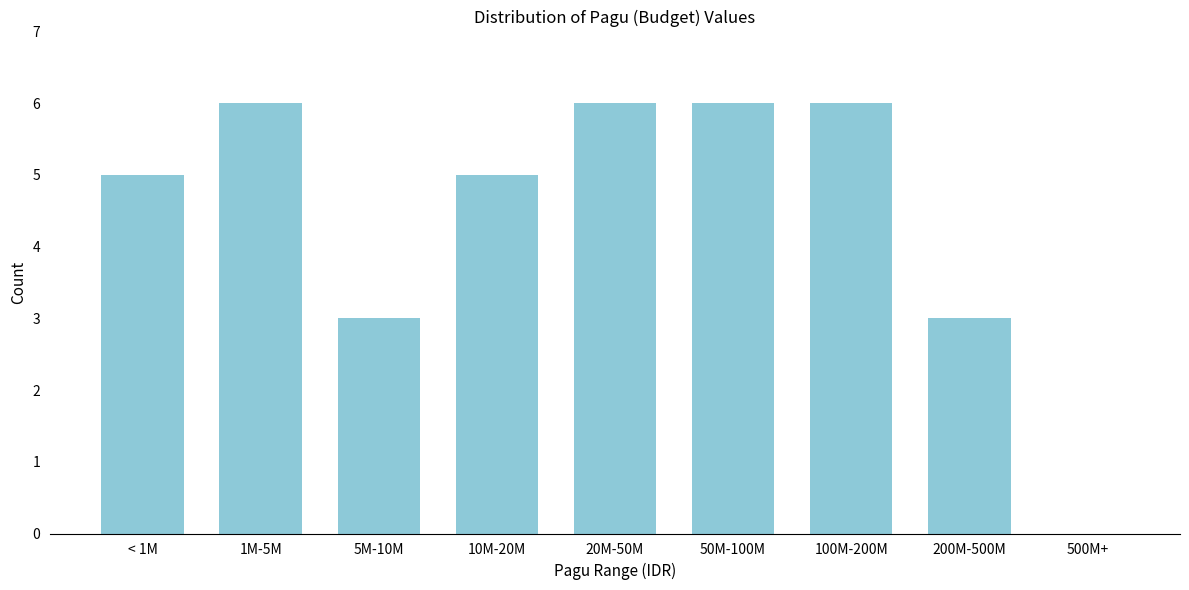

Reading right to left, extract all data points from this chart.

500M+=0	200M-500M=3	100M-200M=6	50M-100M=6	20M-50M=6	10M-20M=5	5M-10M=3	1M-5M=6	< 1M=5